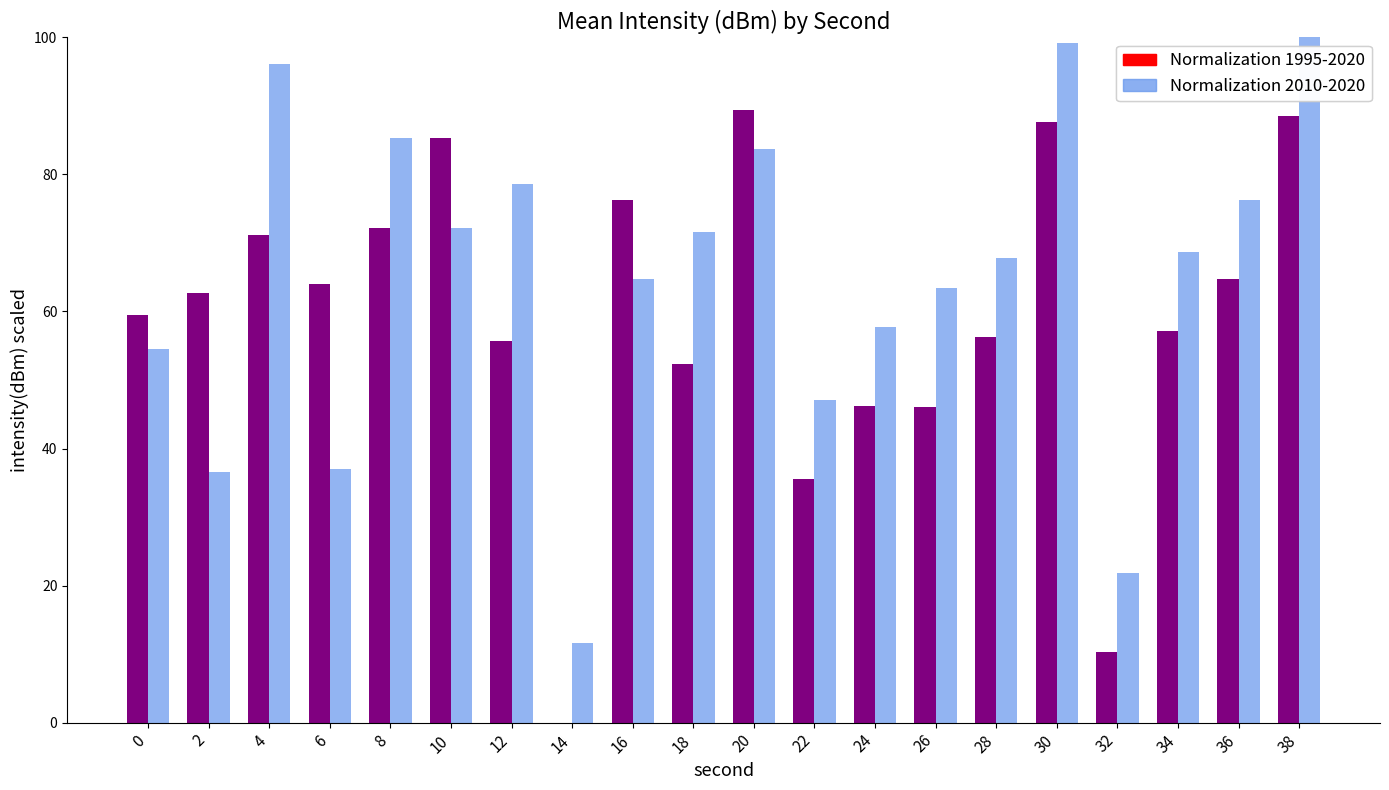

How many series are shown in this chart?

2